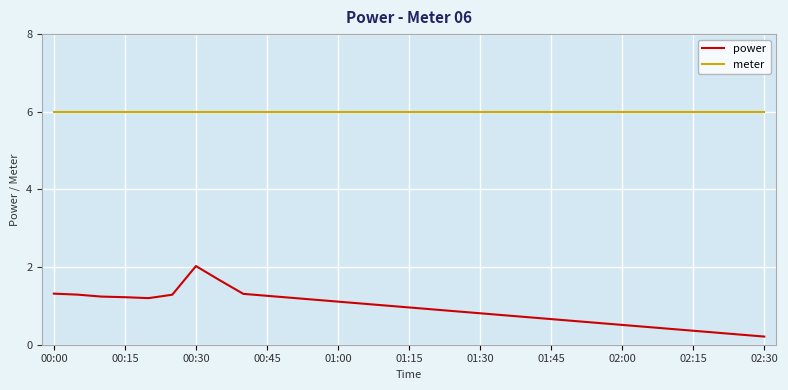

Which series has the largest range (max minus min)?

power